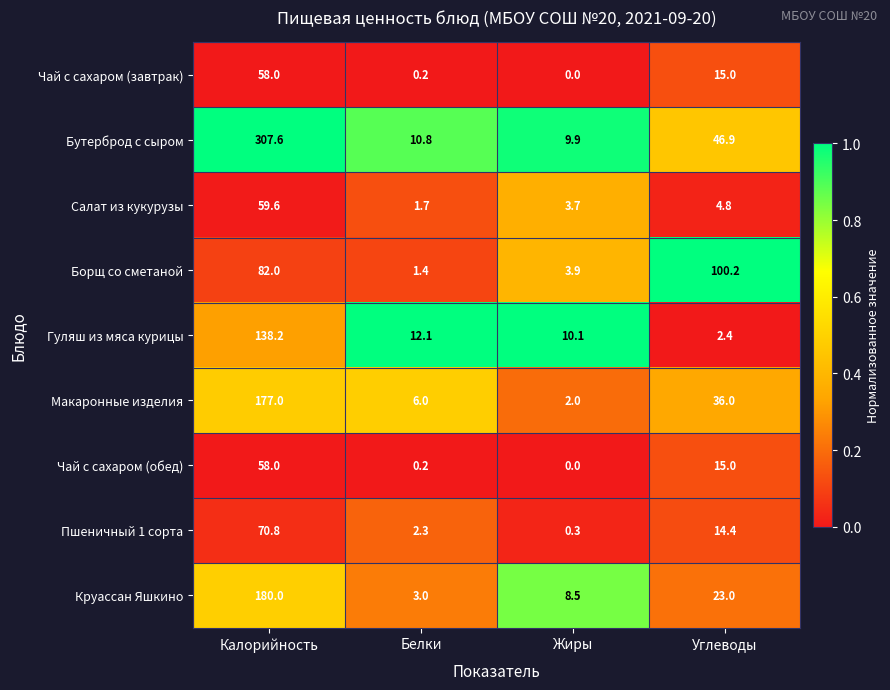

What is the maximum value shown in the chart?

307.6